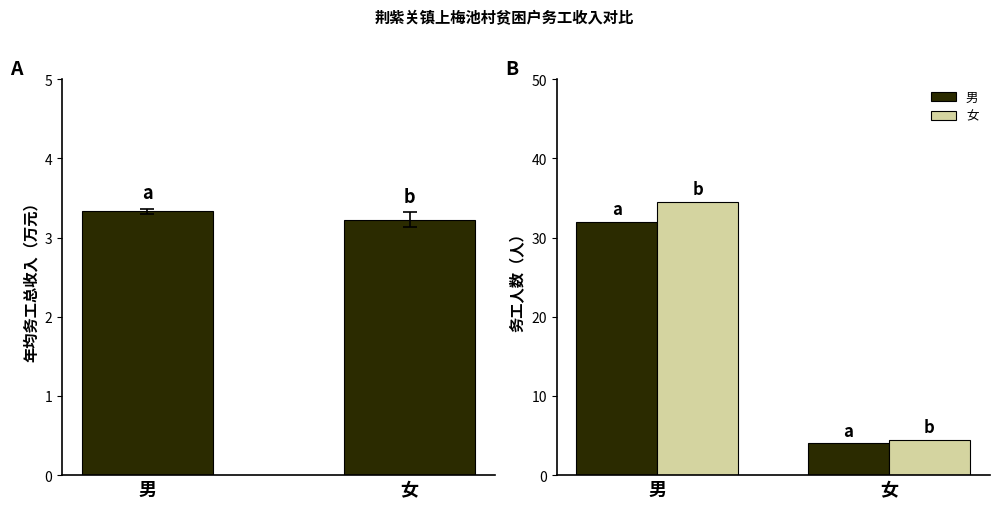

At which label does 加权人数 first exceed 34?

男